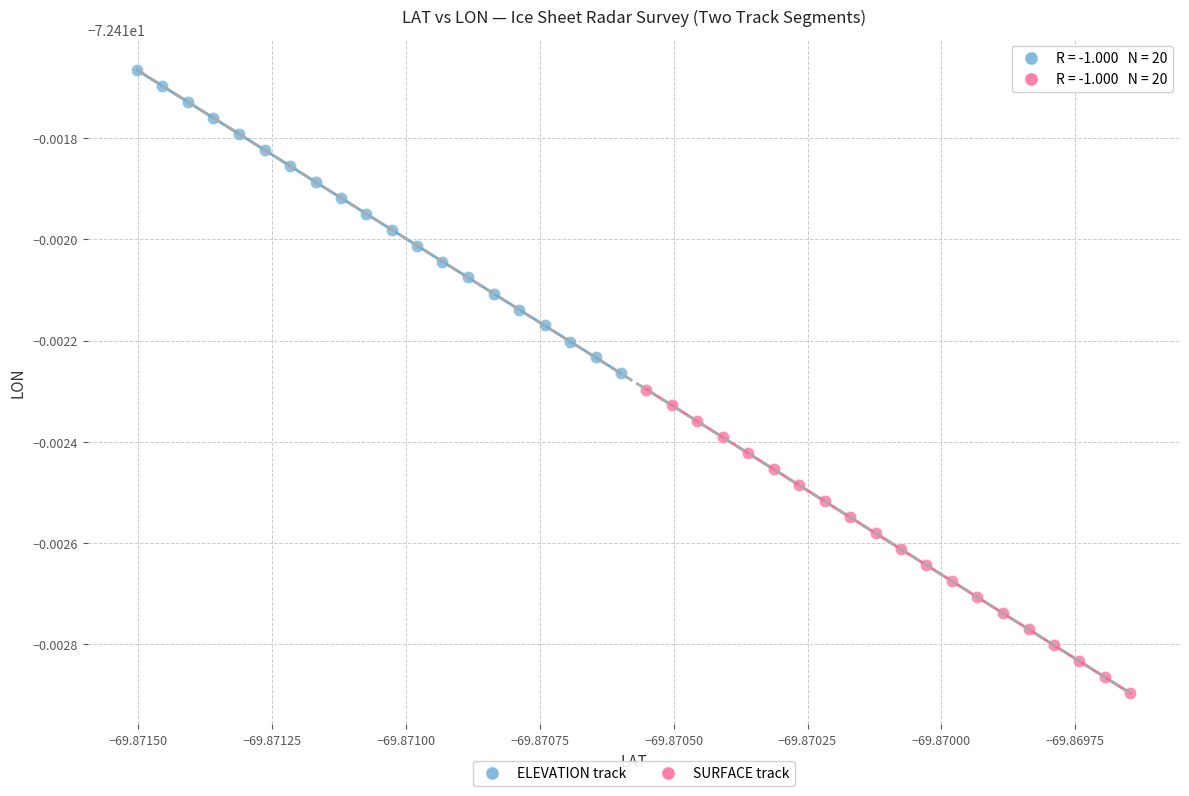

Which series contains the lowest Y value?

SURFACE track